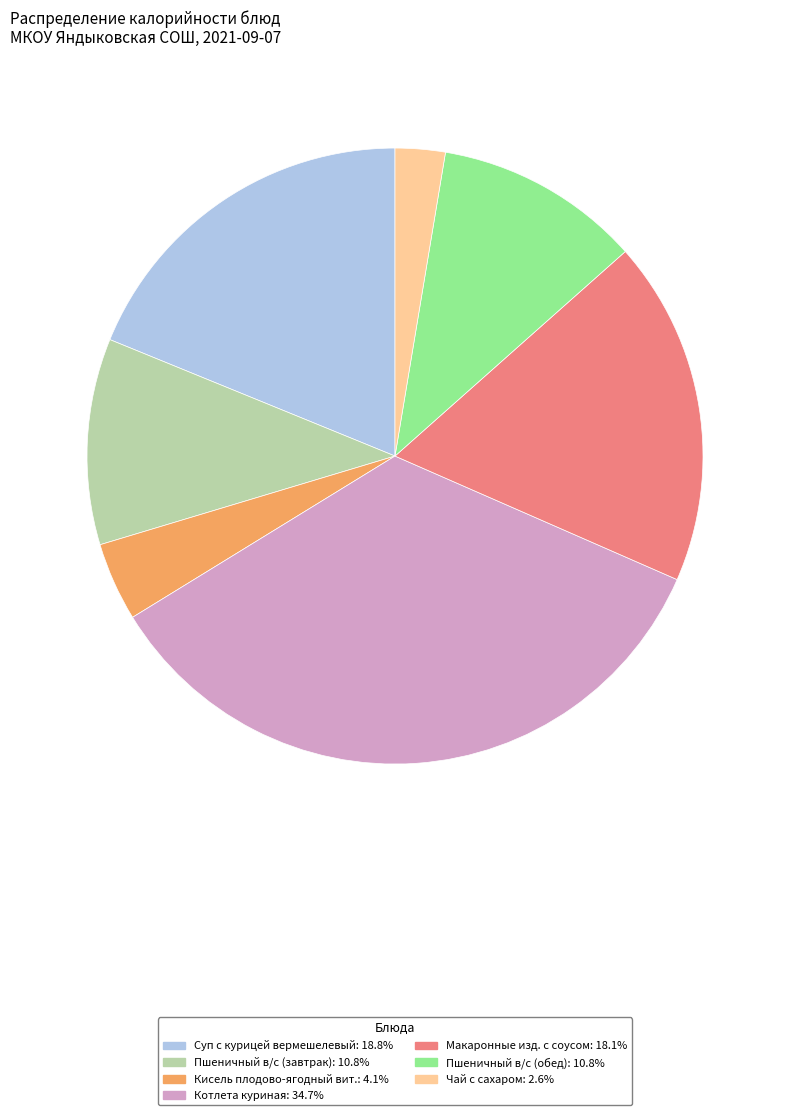

Is Чай с сахаром the majority of the pie?

No